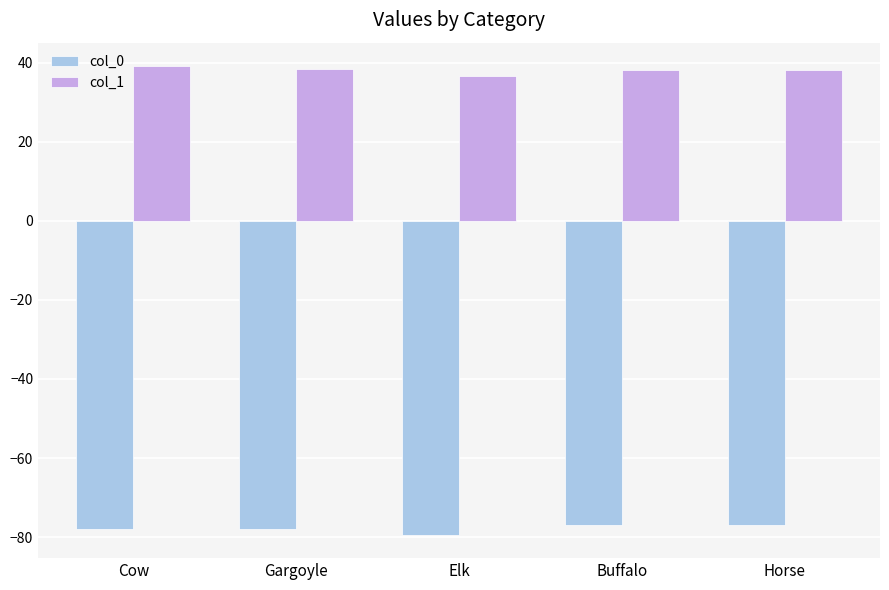

What is the sum of all col_1 values?

190.3